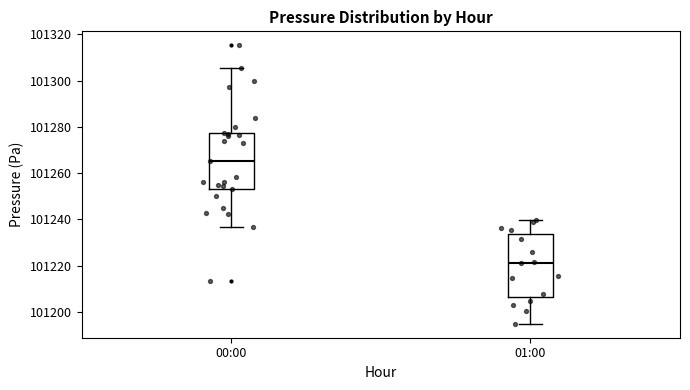

Reading left to right, read every box against the y-axis: the position of its median line, the range the box covers, and the ends of its whiskers. The values are not printed on the chart, so give them approximately, as read against the axis.

00:00: median 101266, box 101254 to 101278, whiskers 101236 to 101306
01:00: median 101222, box 101206 to 101234, whiskers 101194 to 101240